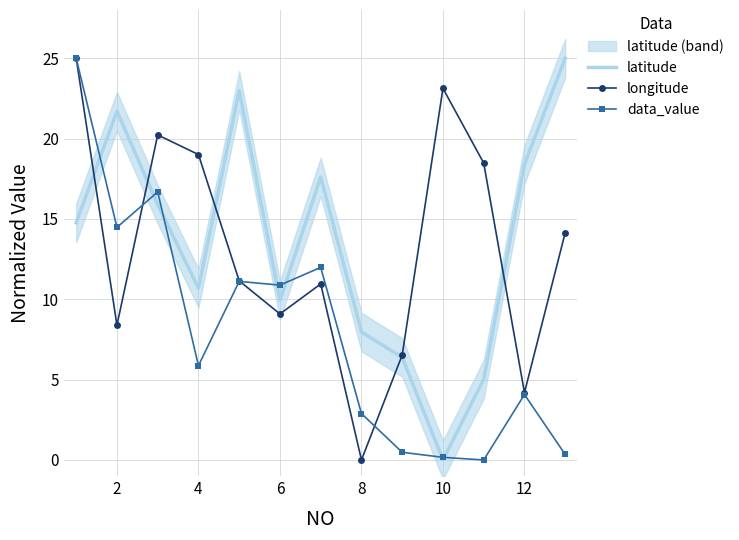

Is it true that data_value equals 3.1 at 4?

False